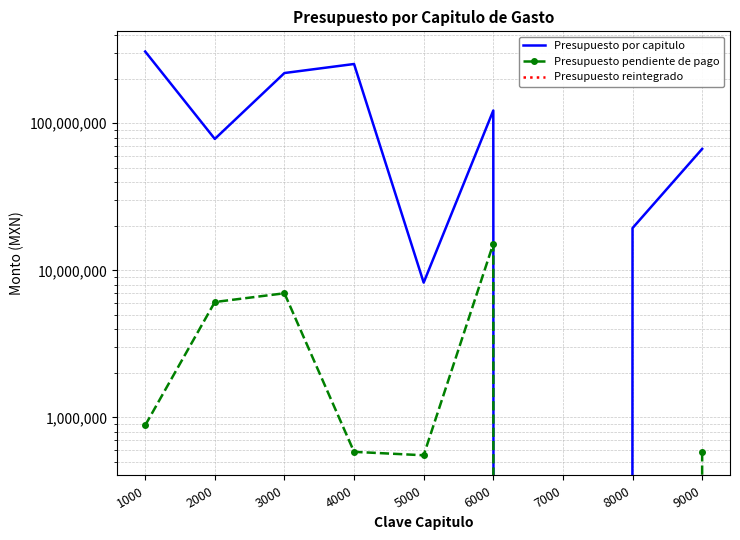

Which series has the largest total across all categories?

Presupuesto por capitulo